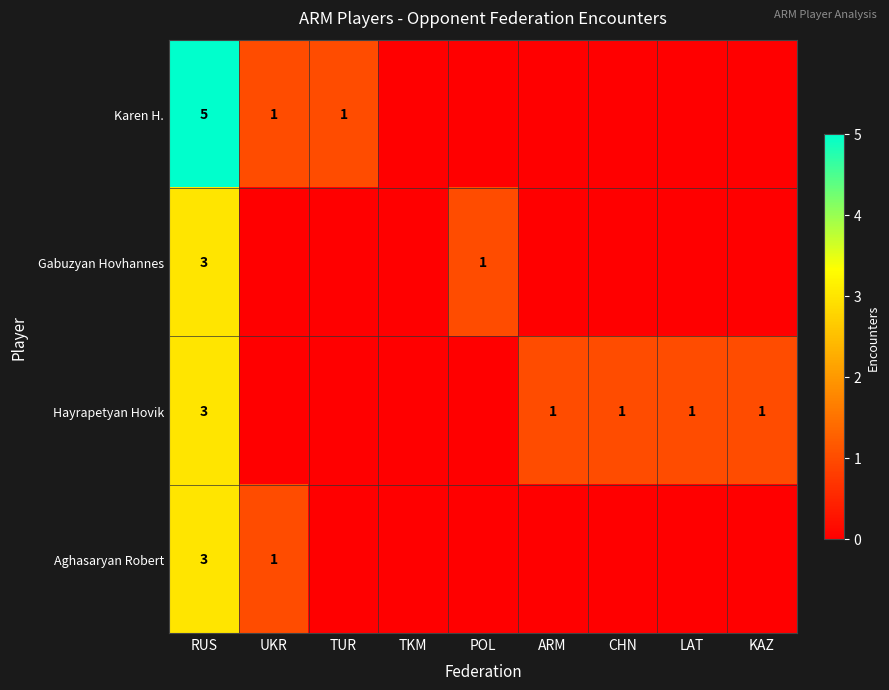

True or false: Hayrapetyan Hovik has a value of 0 at LAT.

False